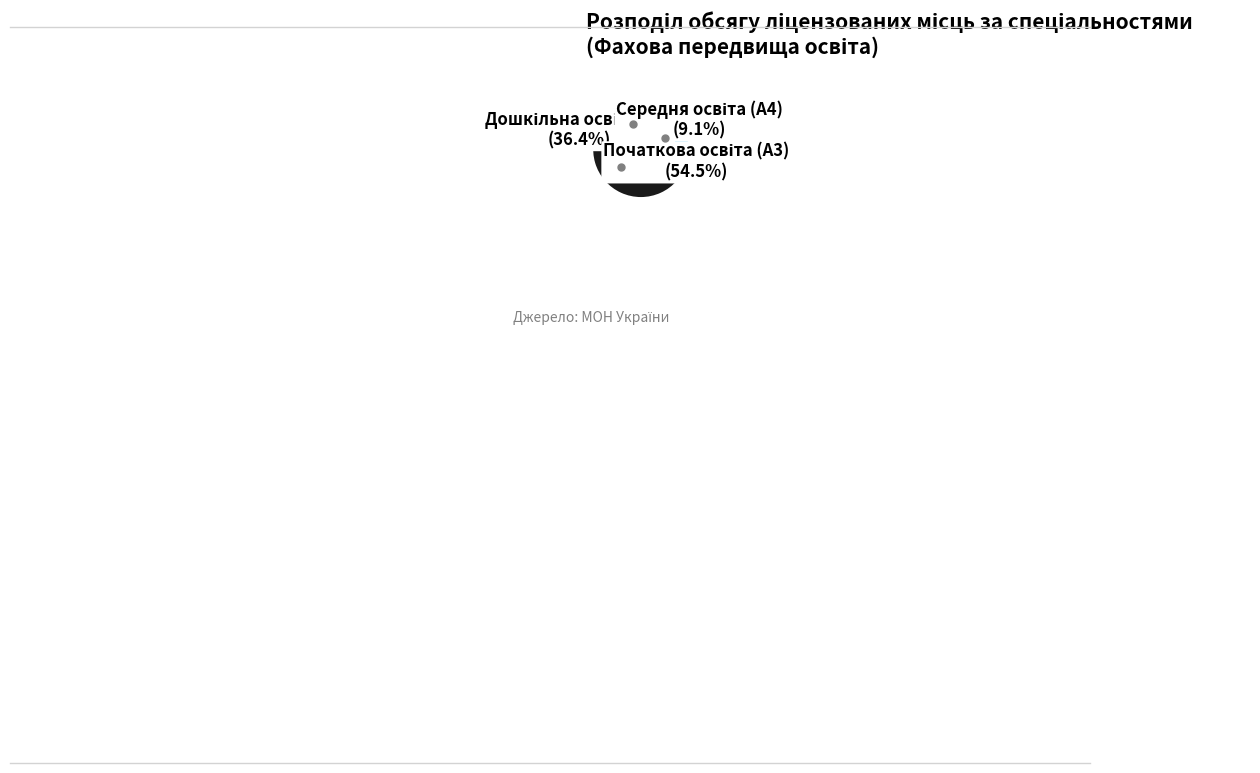

Is there a majority slice in this chart?

Yes